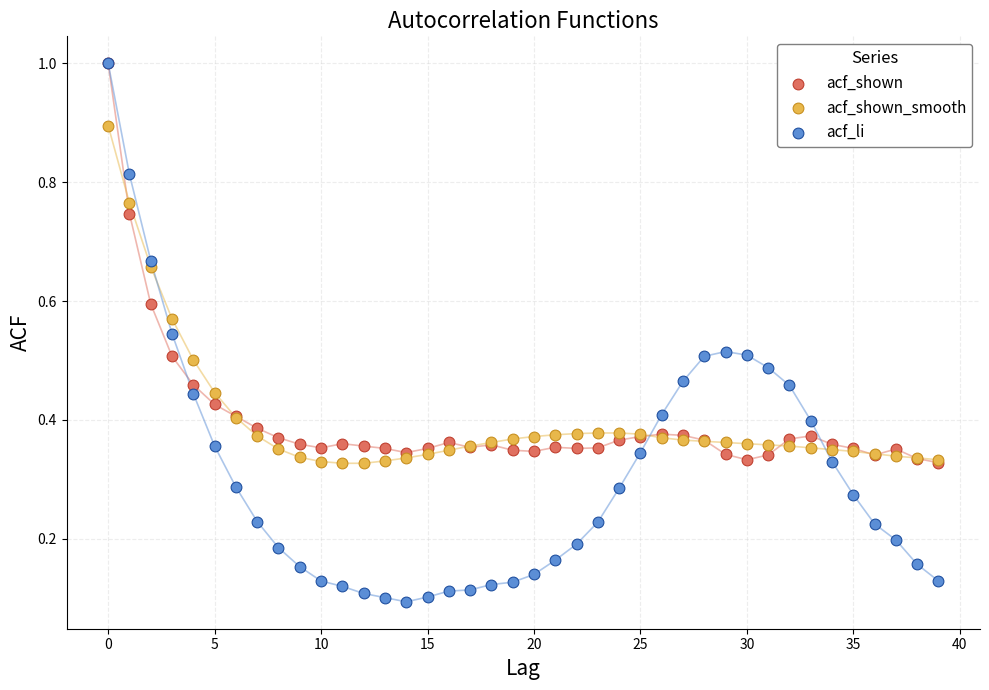

Which series reaches the minimum Y coordinate?

acf_li